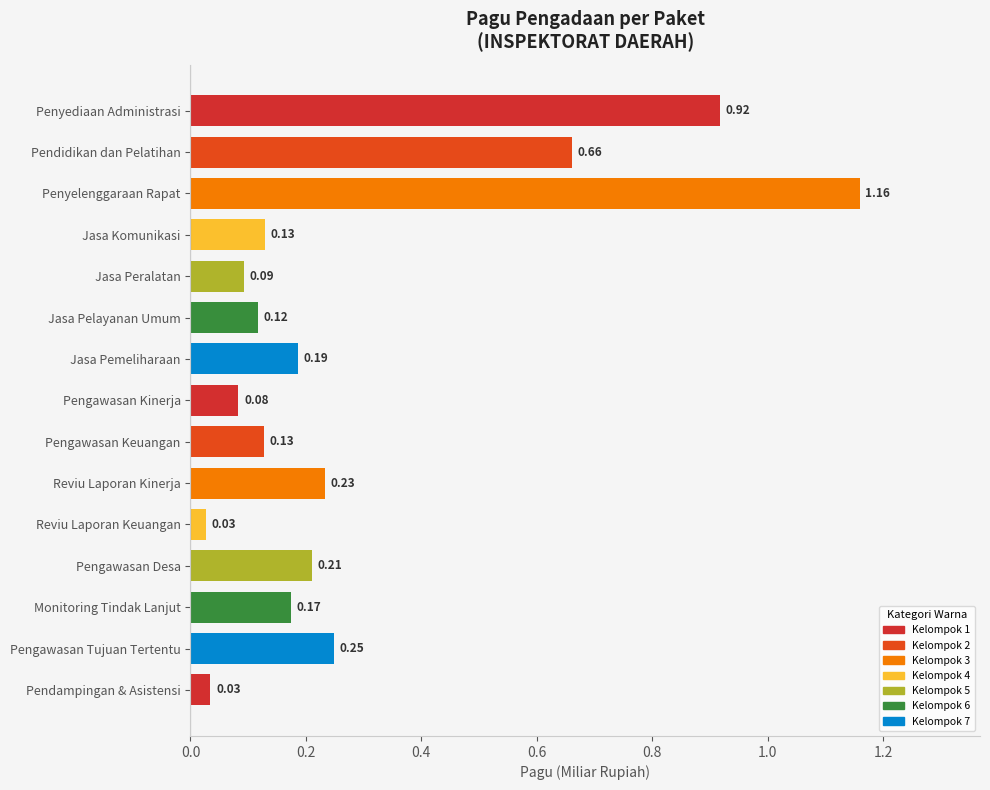

Are the bars horizontal?

Yes